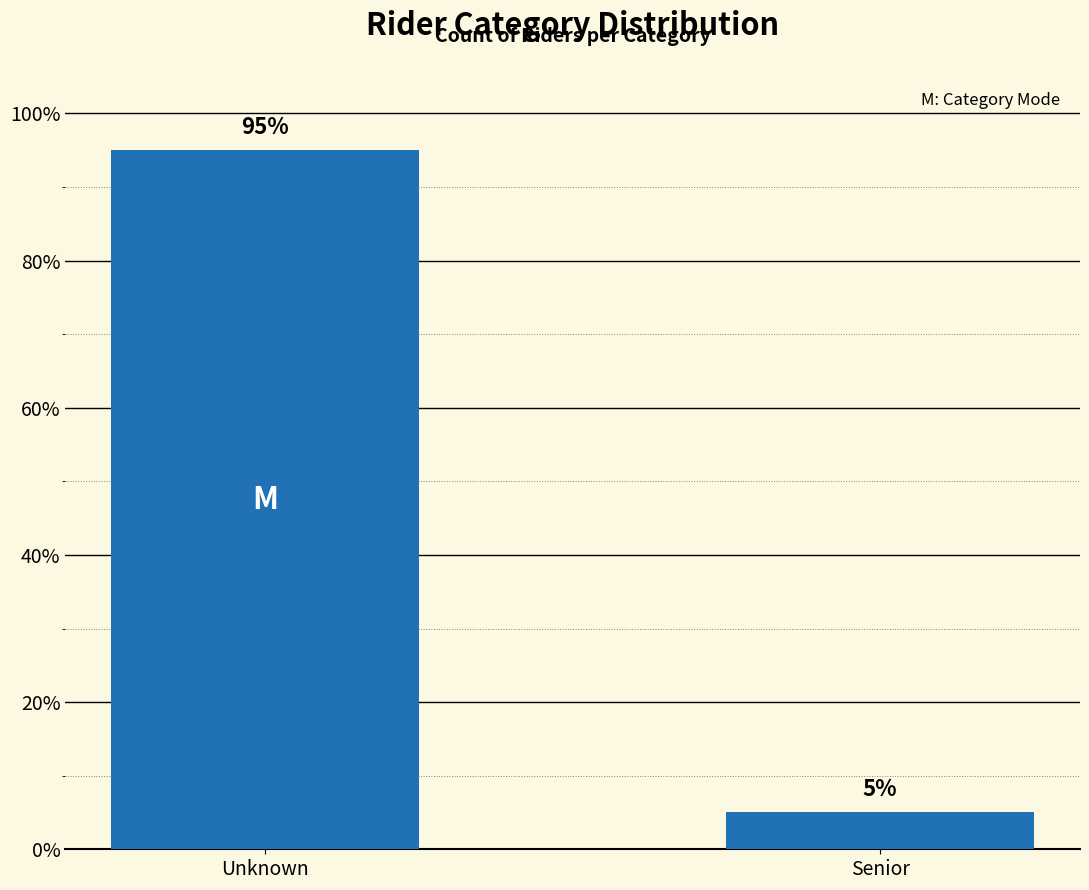

Reading left to right, what are all the values shown in this chart?

Unknown=95	Senior=5